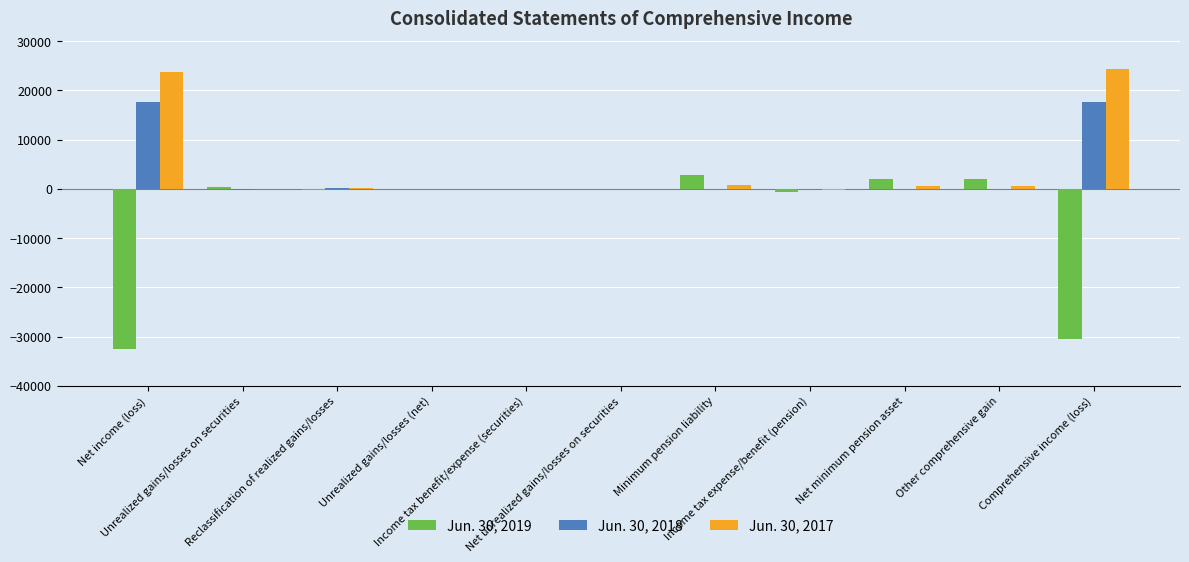

What are all the series names shown in the legend?

Jun. 30, 2019, Jun. 30, 2018, Jun. 30, 2017